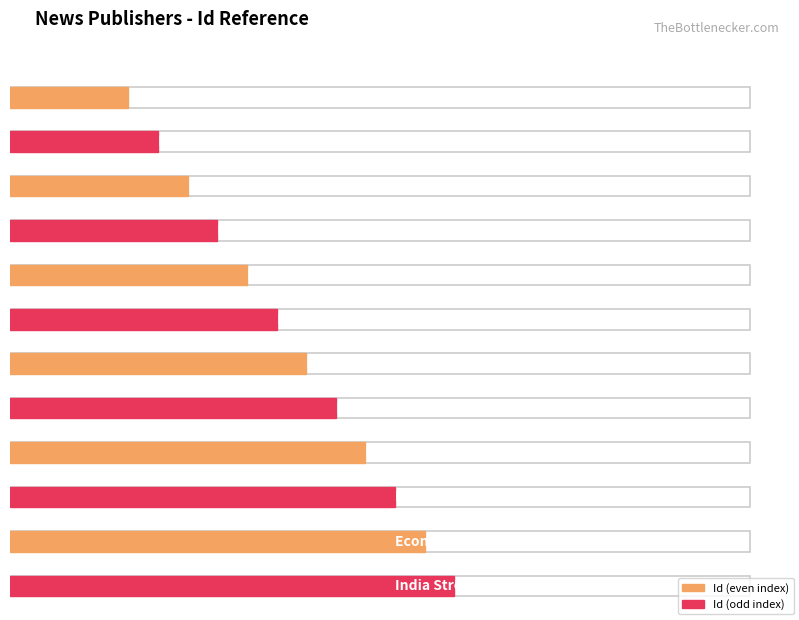

Does the chart contain stacked bars?

No